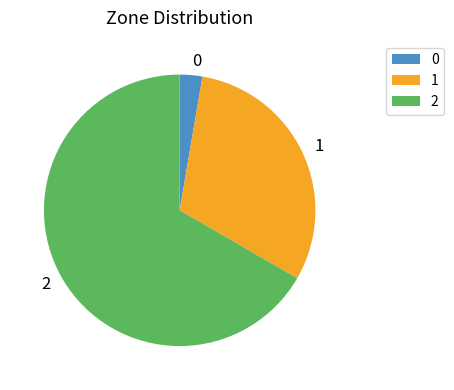

What is the majority slice?

2